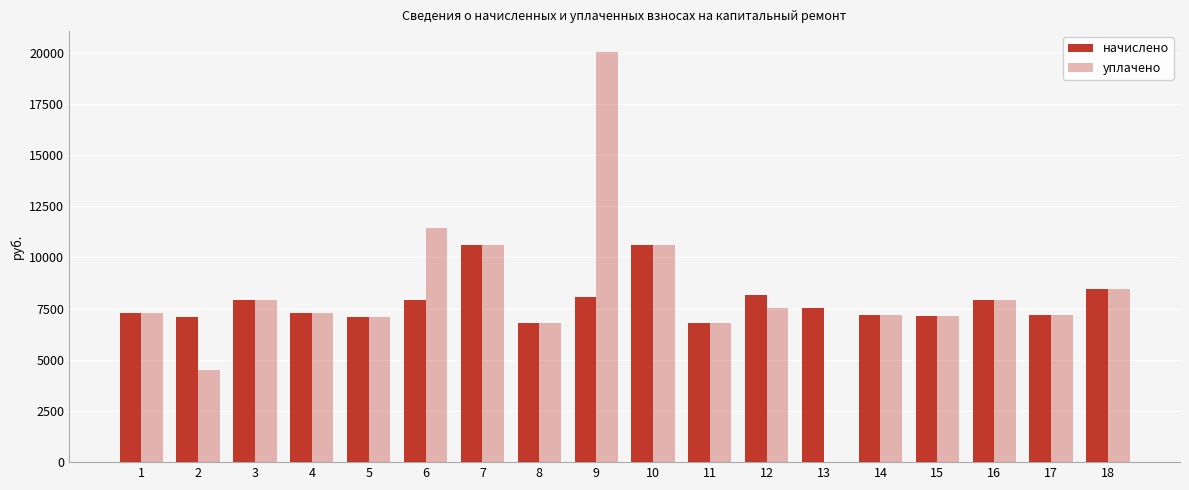

What is the sum of the начислено values at 12 and 6?

16112.9